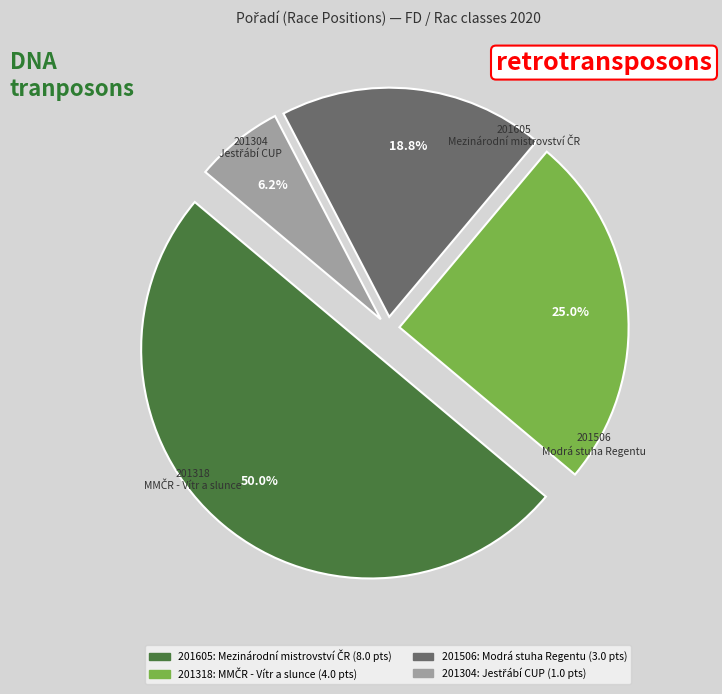

What percentage is NOT represented by 201605?

50.0%